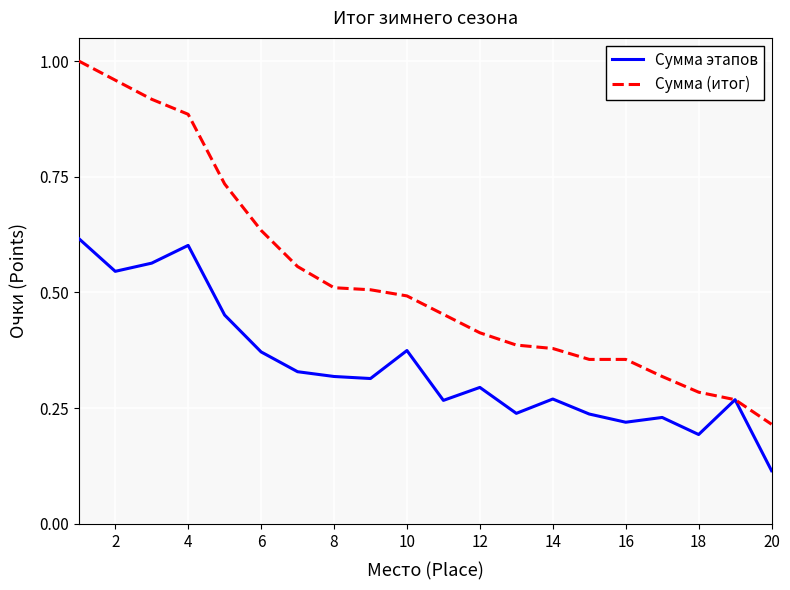

How many categories are shown in the chart?

20